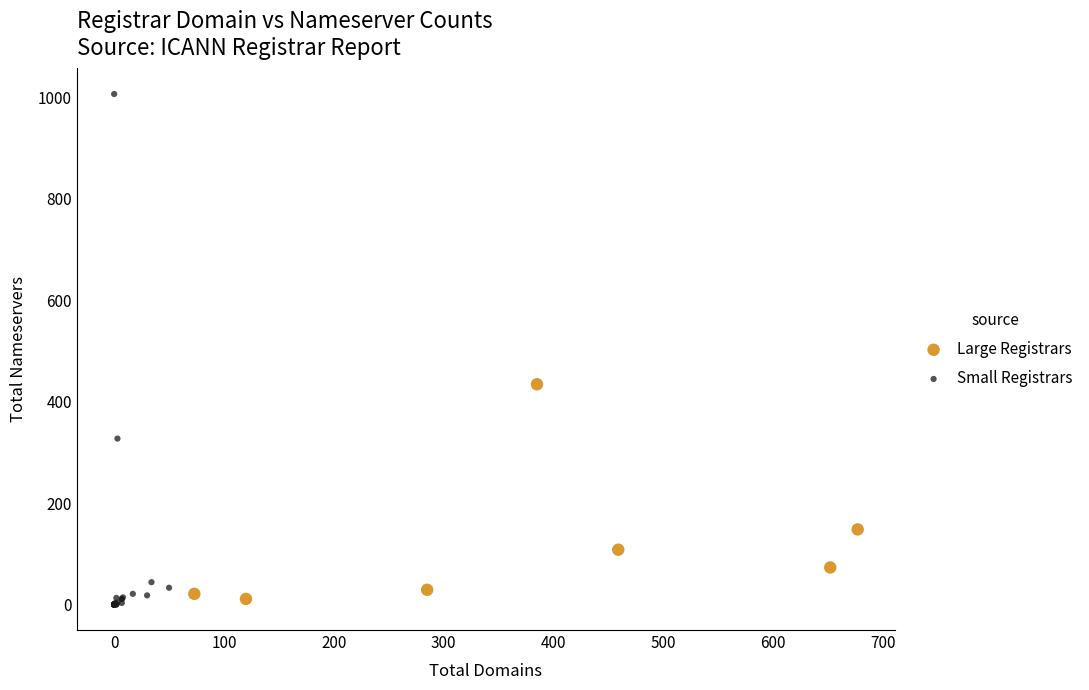

Which series reaches the maximum Y coordinate?

Small Registrars